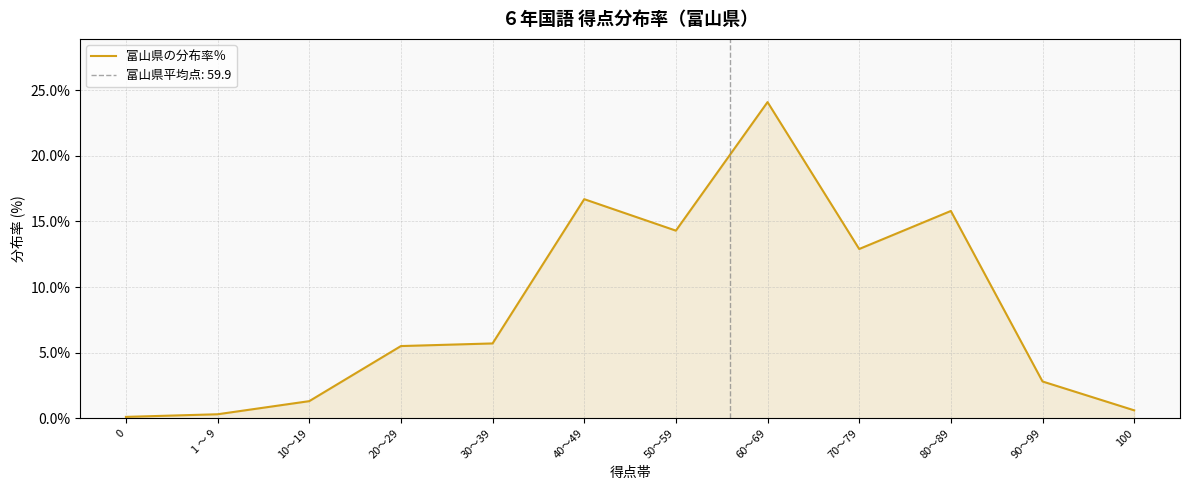

Is it true that the value at 60～69 is 24.1?

True